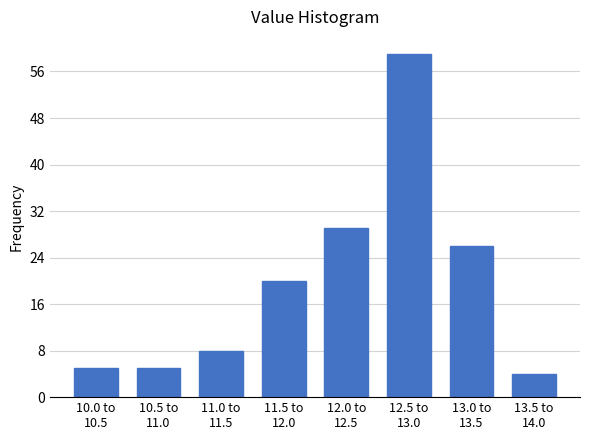

Reading right to left, transcribe all the data shown in this chart.

4	26	59	29	20	8	5	5